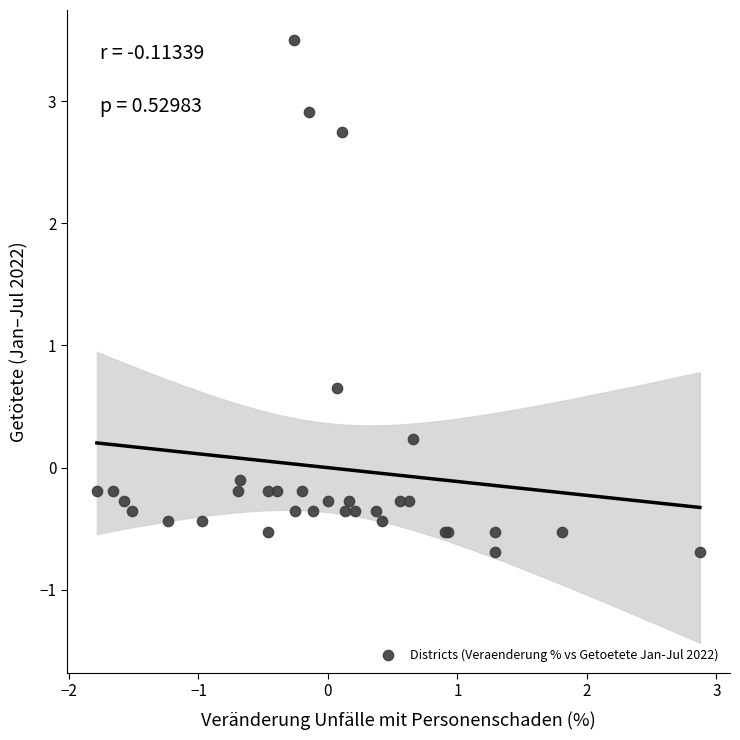

What Y value in the scatter plot is closest to 1?

0.7